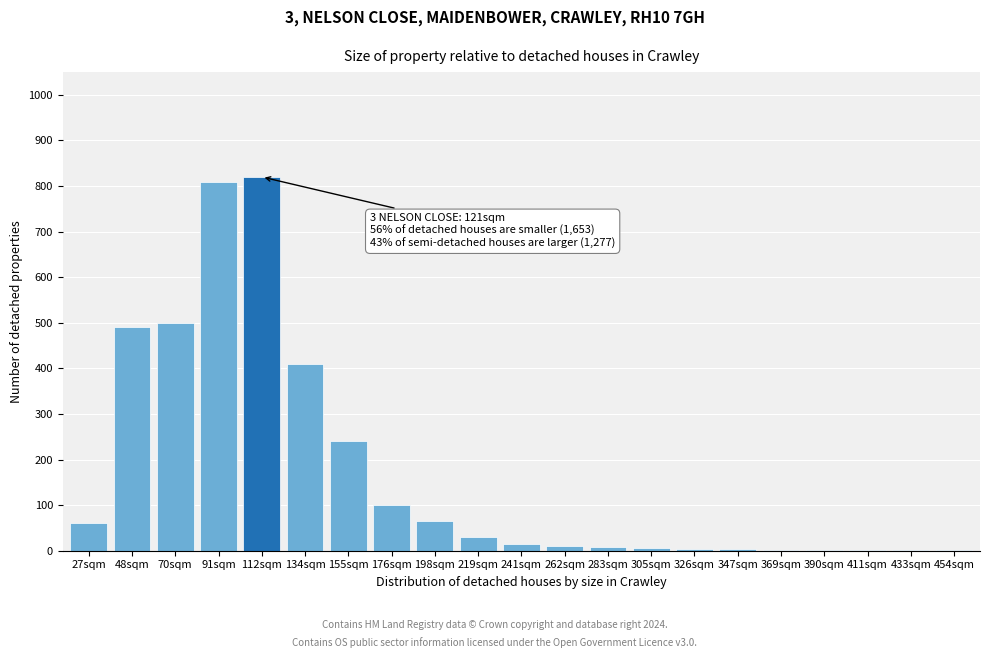

What is the maximum value shown in the chart?

820